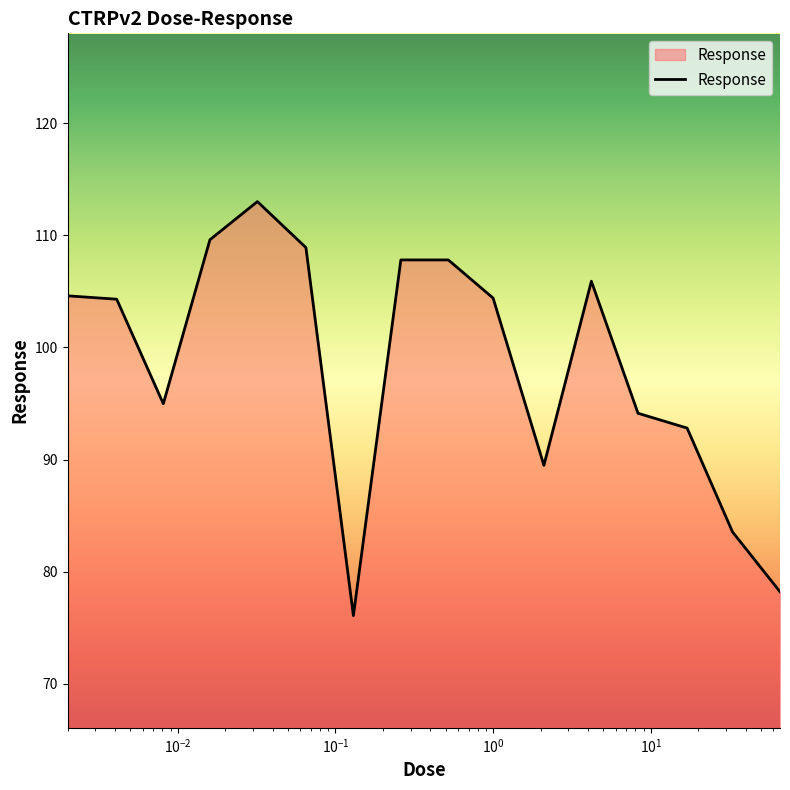

What is the difference between the maximum and minimum values?

36.9